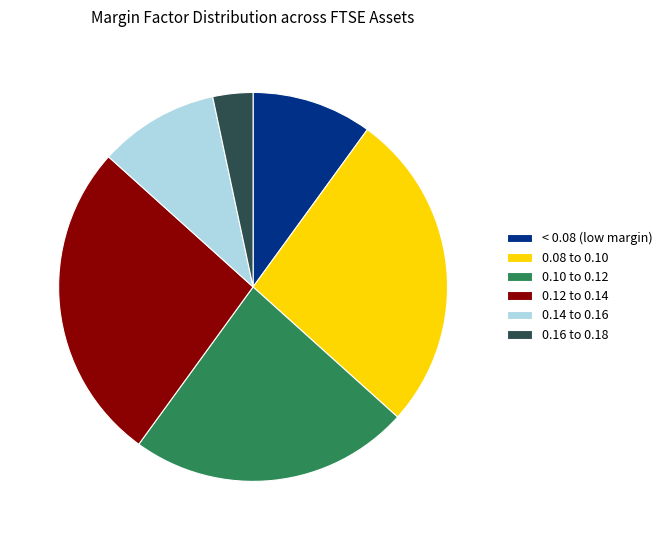

Combined, do 0.16 to 0.18 and 0.12 to 0.14 account for over 50%?

No